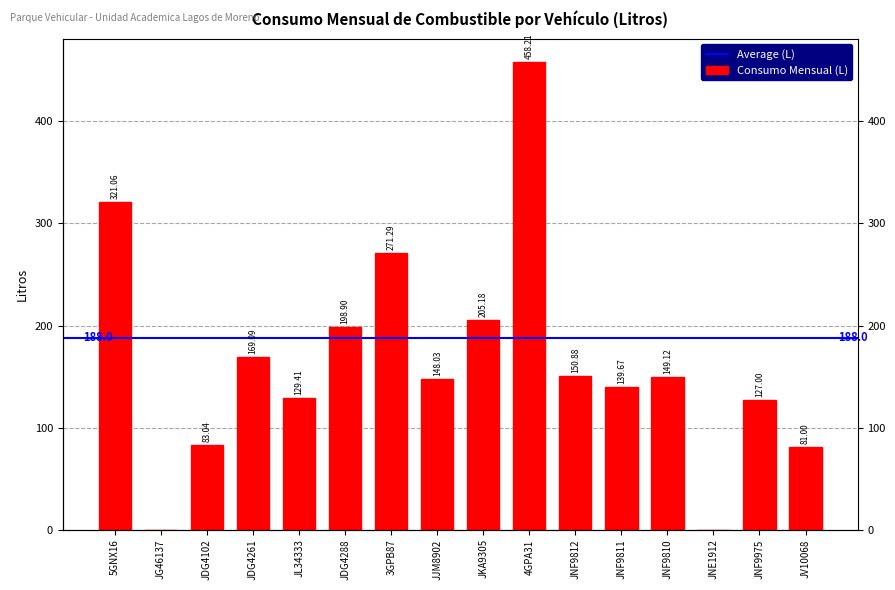

How many values are below 149?

8